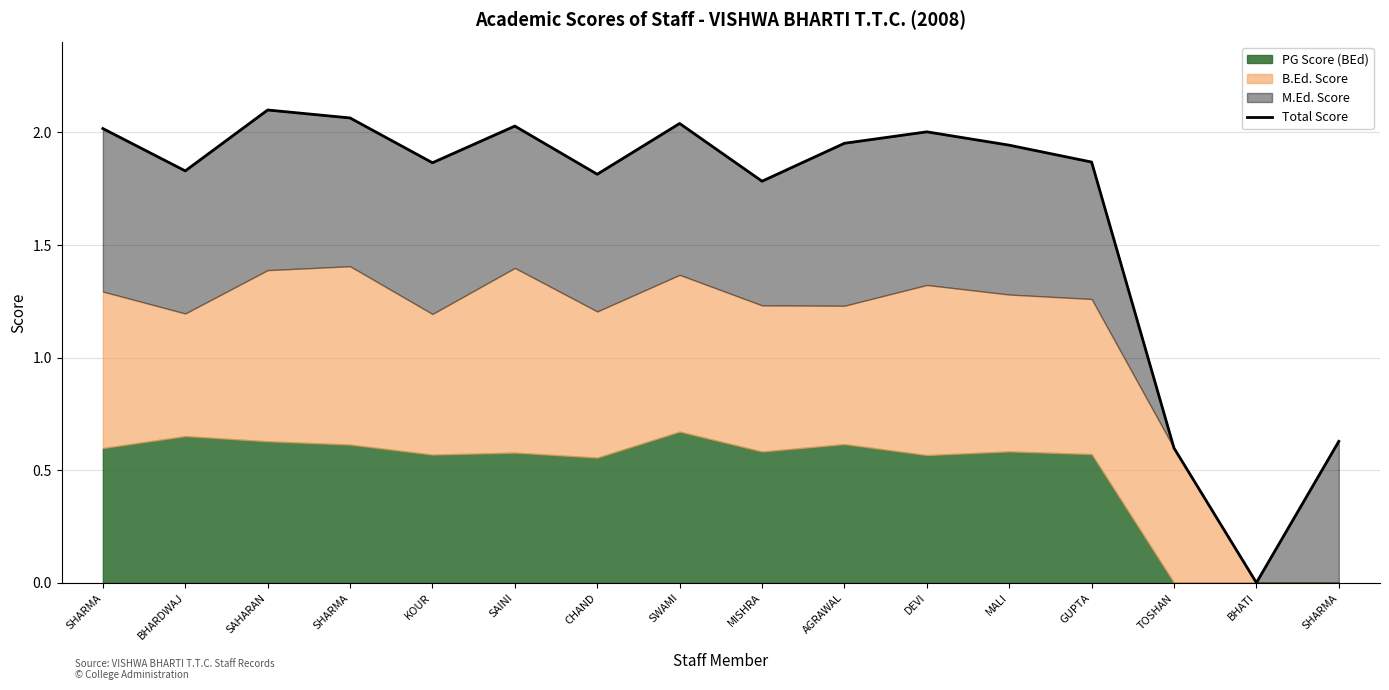

At which category does the data reach its first local valley?

BHARDWAJ